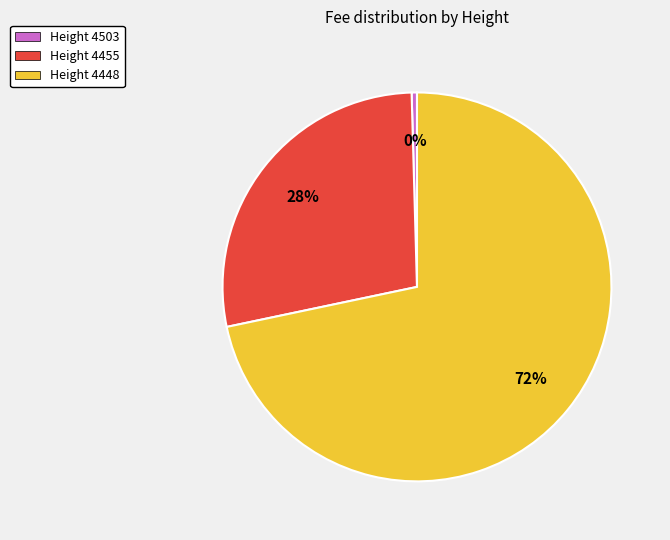

Which category accounts for the majority?

Height 4448